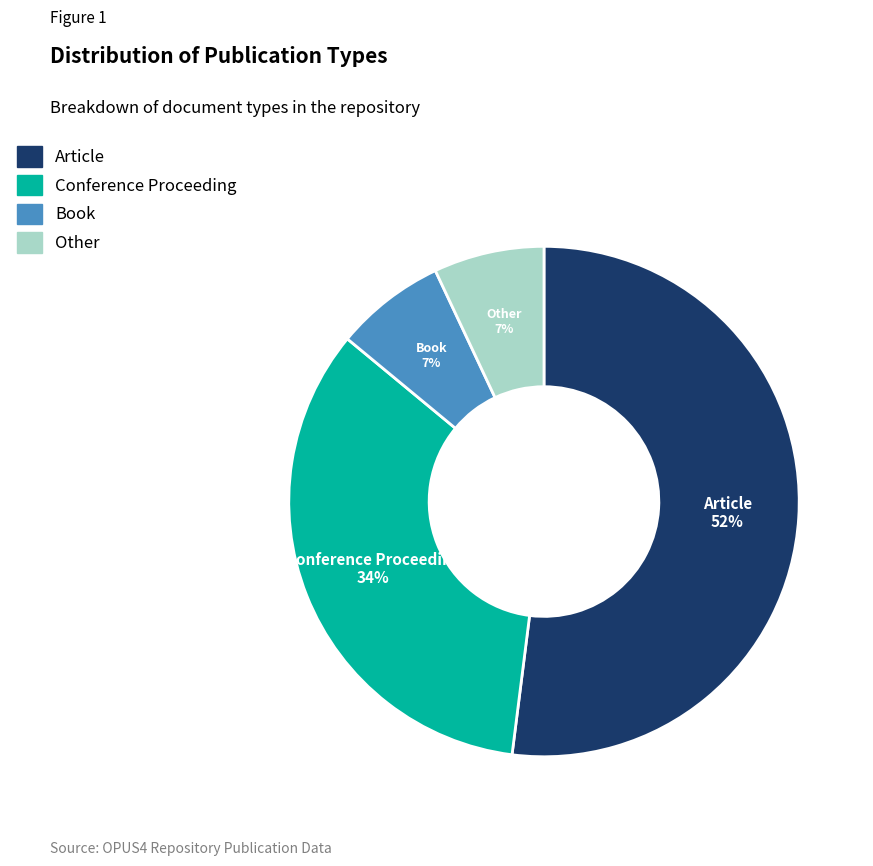

What is the ratio of the value at Conference Proceeding to the value at Article?

0.7